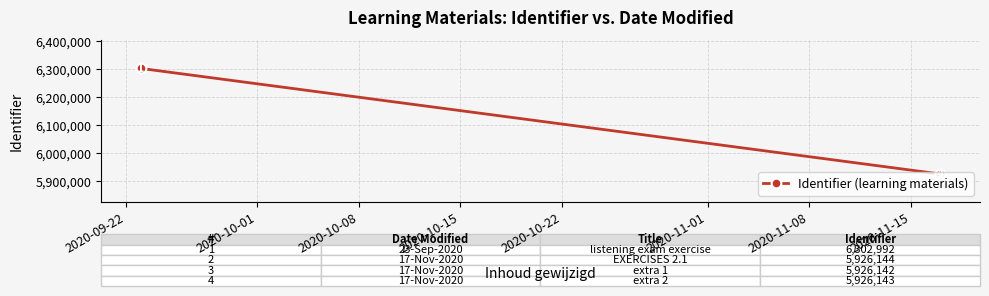

The value at 2020-10-01 is 1491451. True or false?

False